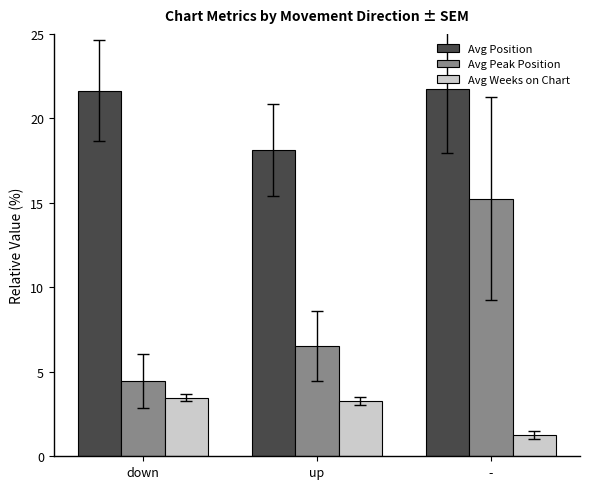

What is the minimum value for Avg Peak Position?

4.5